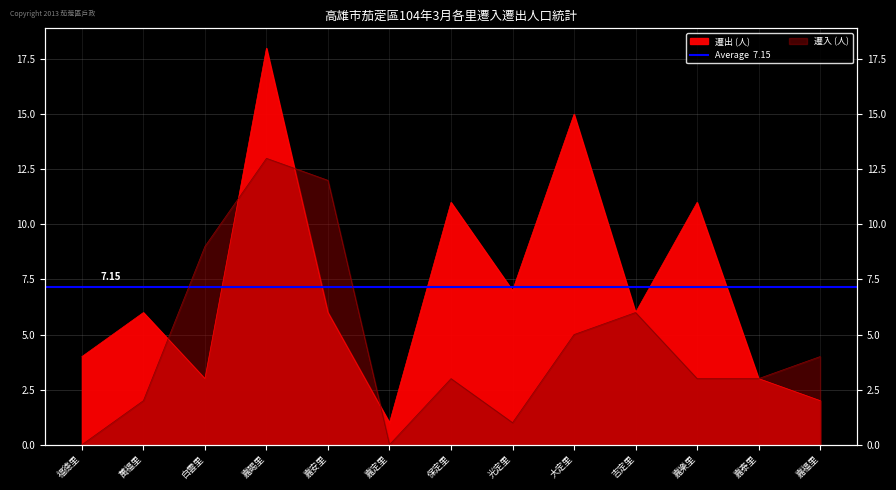

Is the value of 遷入 at 吉定里 greater than the value of 遷出 at 福德里?

Yes